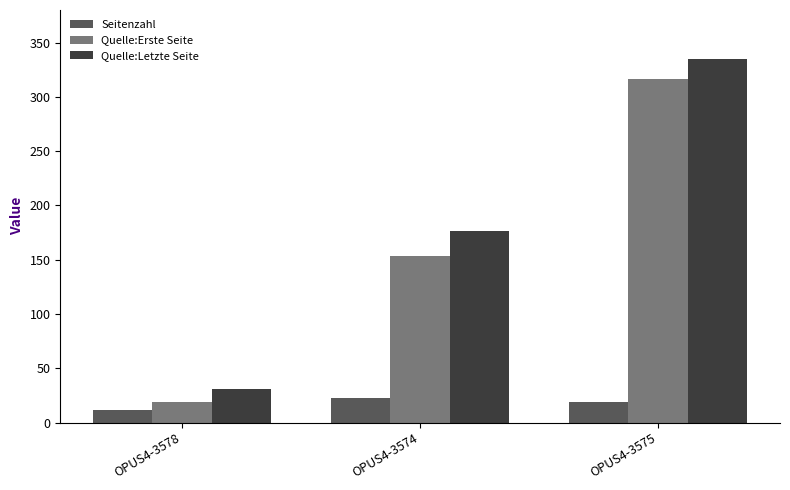

Reading left to right, transcribe all the data shown in this chart.

Seitenzahl: 12	23	19
Quelle:Erste Seite: 19	153	316
Quelle:Letzte Seite: 31	176	335